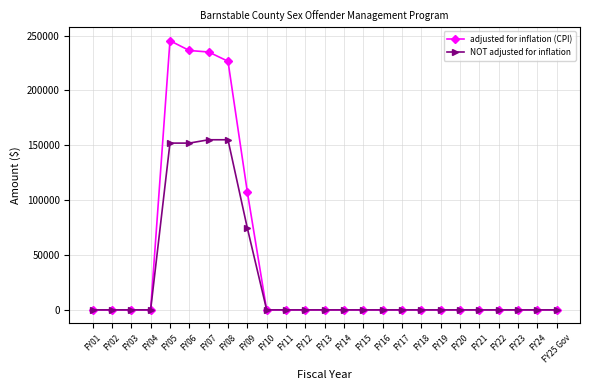

What is the difference between the second highest and second lowest values in the adjusted for inflation (CPI) series?

236395